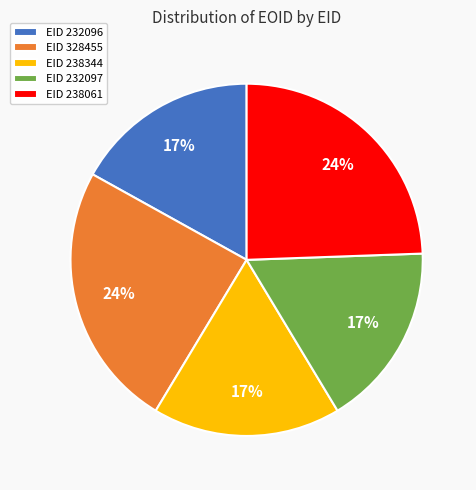

To the nearest percent, what portion does EID 328455 represent?

24%